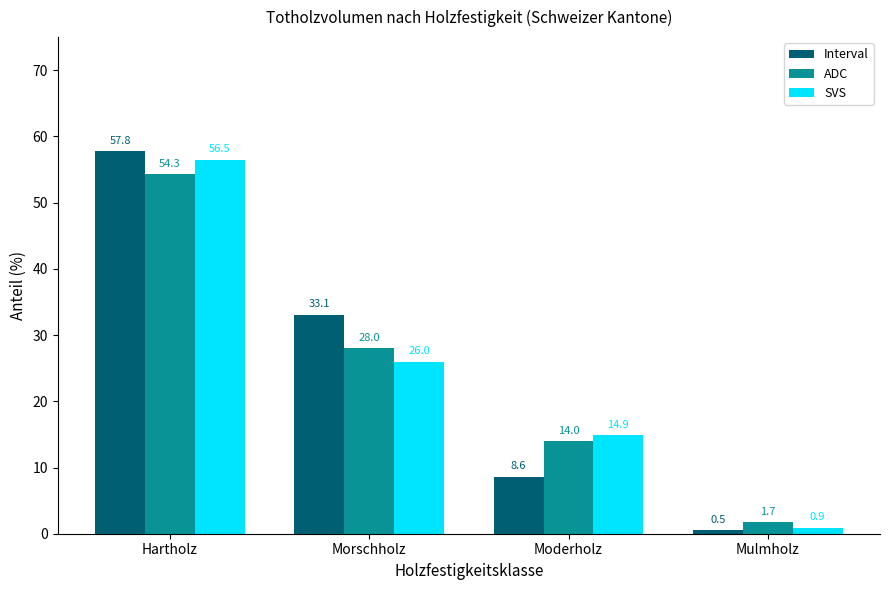

How many data points in ADC are less than 28?

2